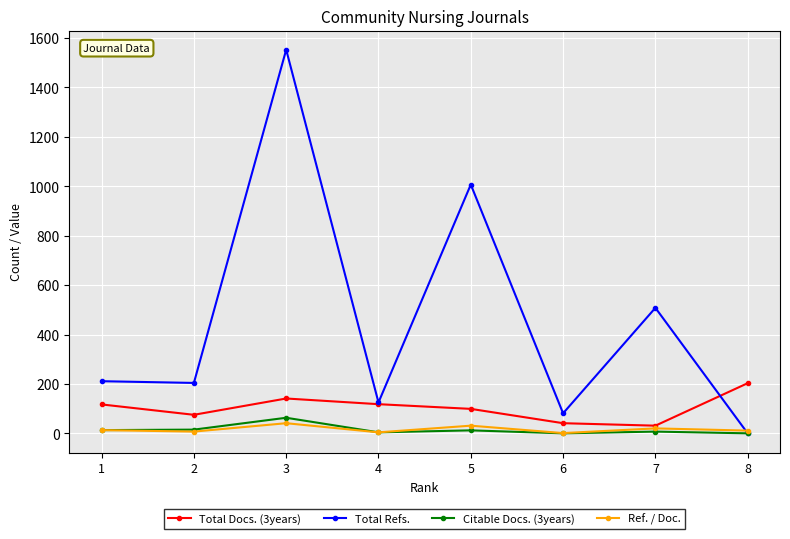

Which series has the largest total across all categories?

Total Refs.